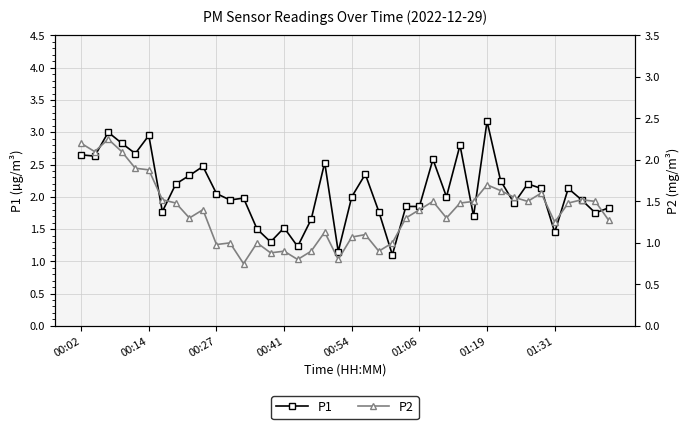

What is the minimum value for P2?

0.8